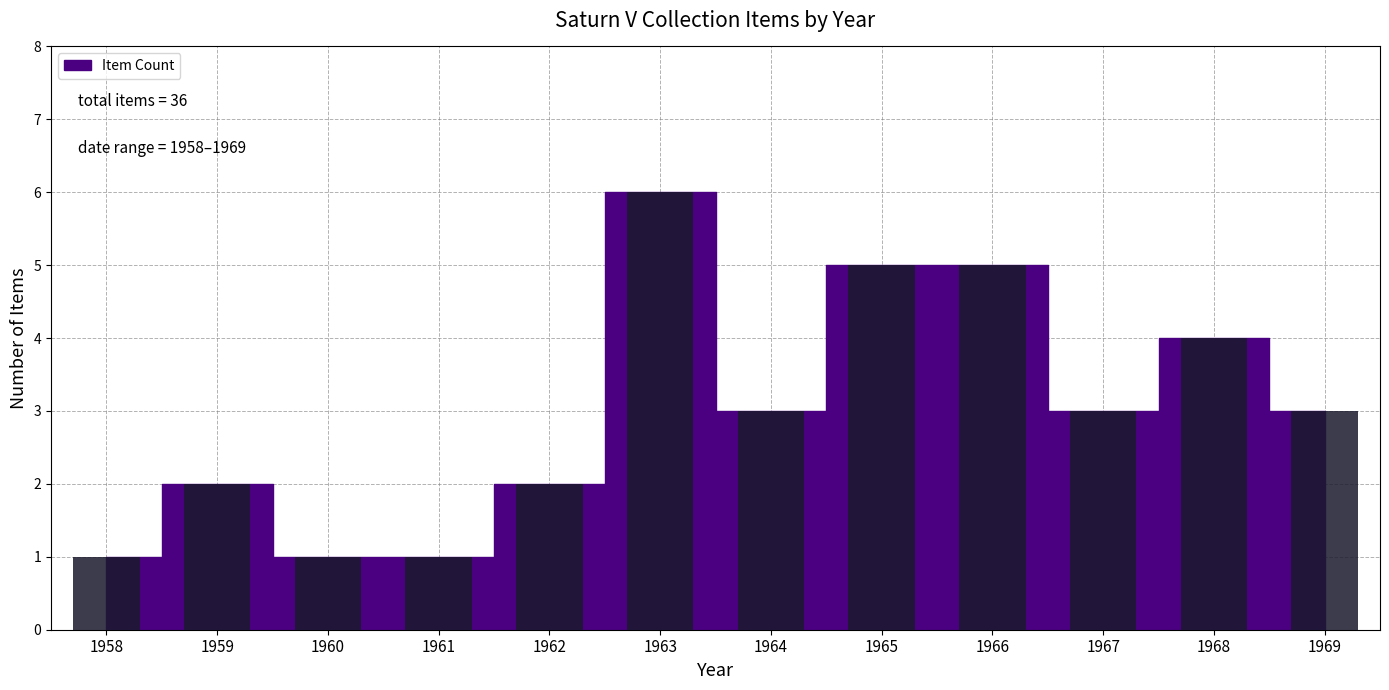

The value at 1966 is 5. True or false?

True